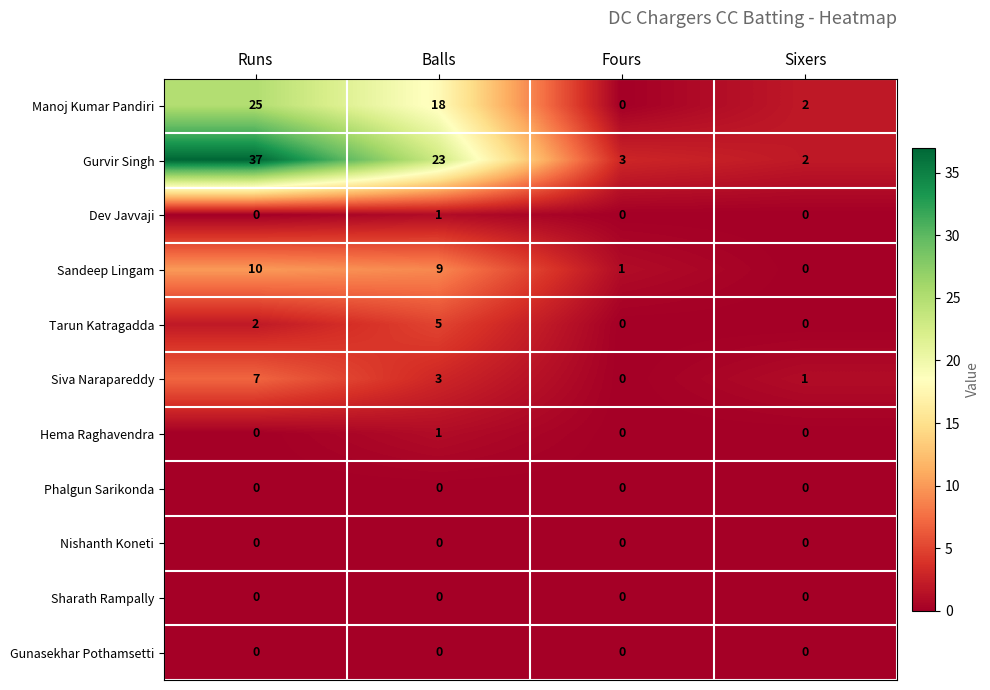

Which label corresponds to the largest value in the chart?

Runs